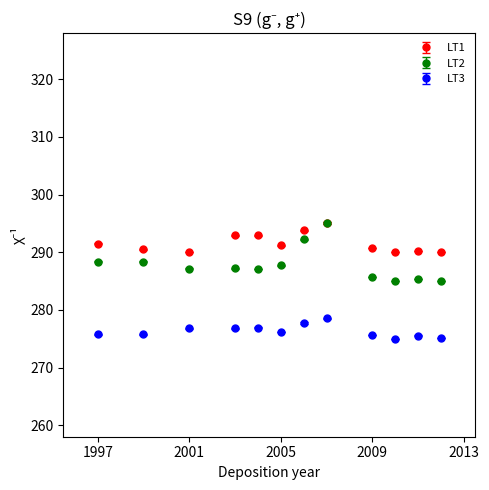

Which series has the widest spread of values?

LT2